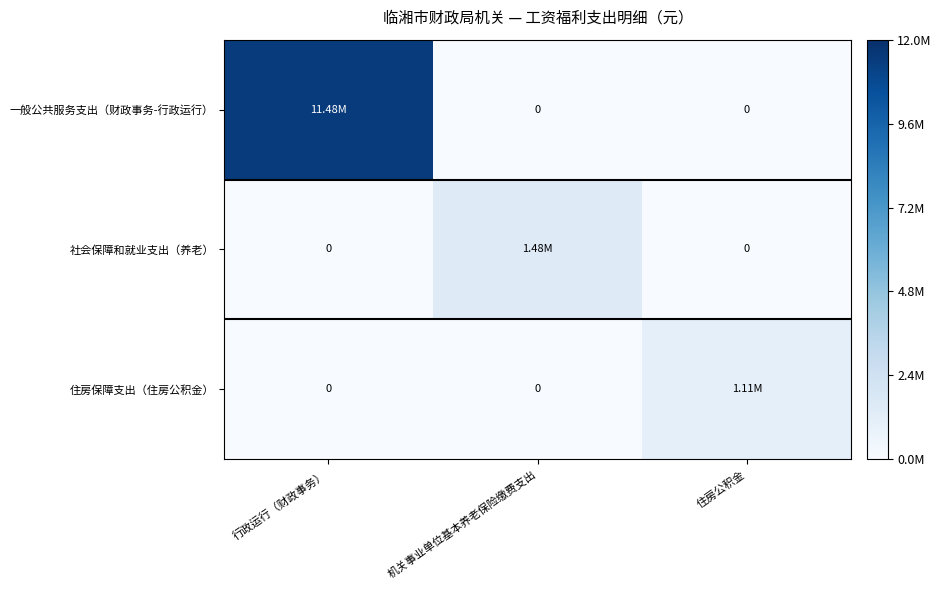

List the labels in order of 一般公共服务支出（财政事务-行政运行） value, smallest first.

机关事业单位基本养老保险缴费支出, 住房公积金, 行政运行（财政事务）